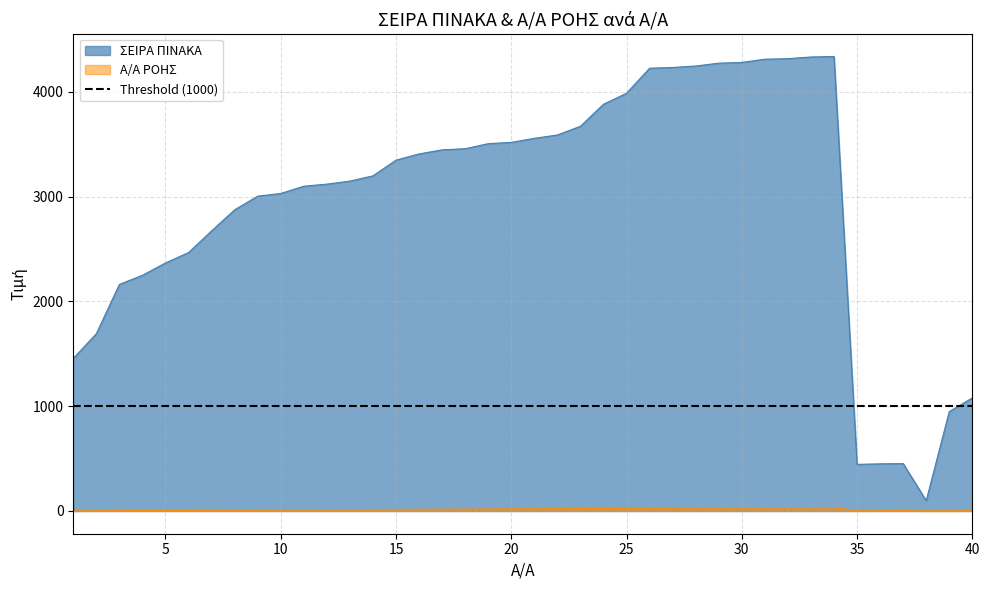

True or false: ΣΕΙΡΑ ΠΙΝΑΚΑ has more than 2 points higher than both neighbors.

False